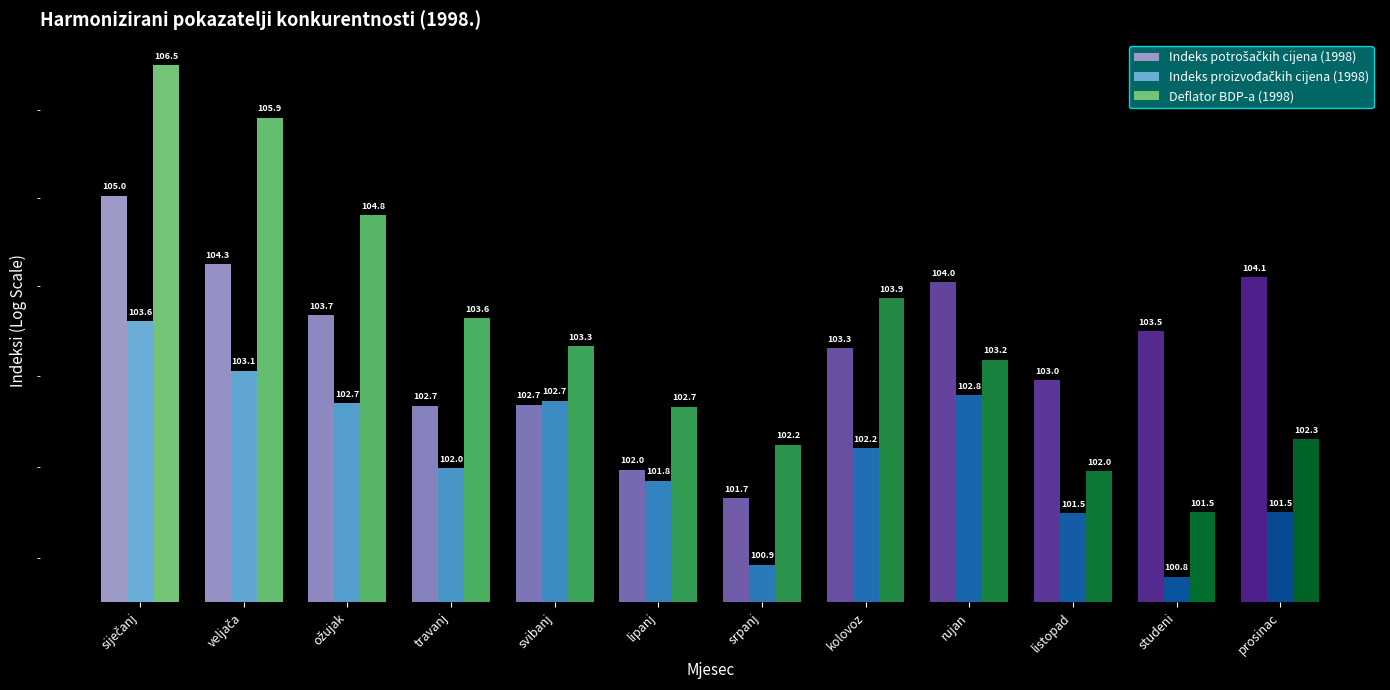

Is it true that Deflator BDP-a (1998) equals 103.9 at kolovoz?

True